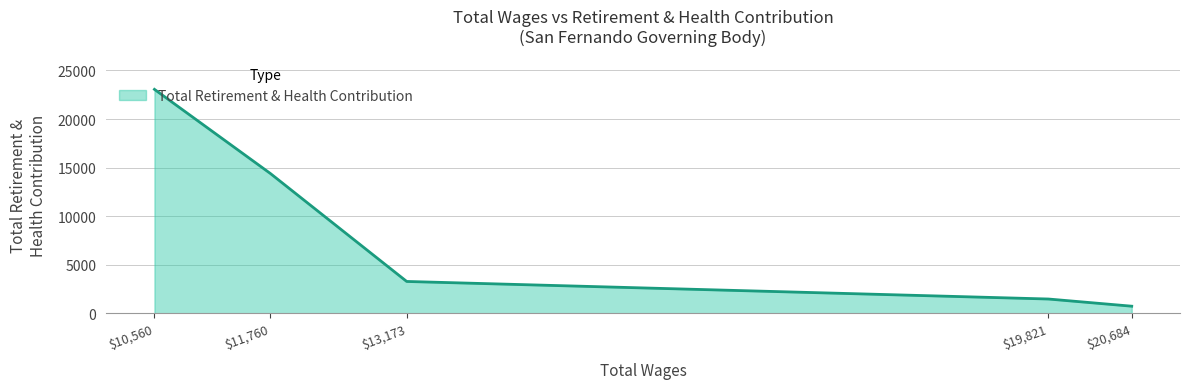

True or false: the data shows 7921 at $10,560.

False